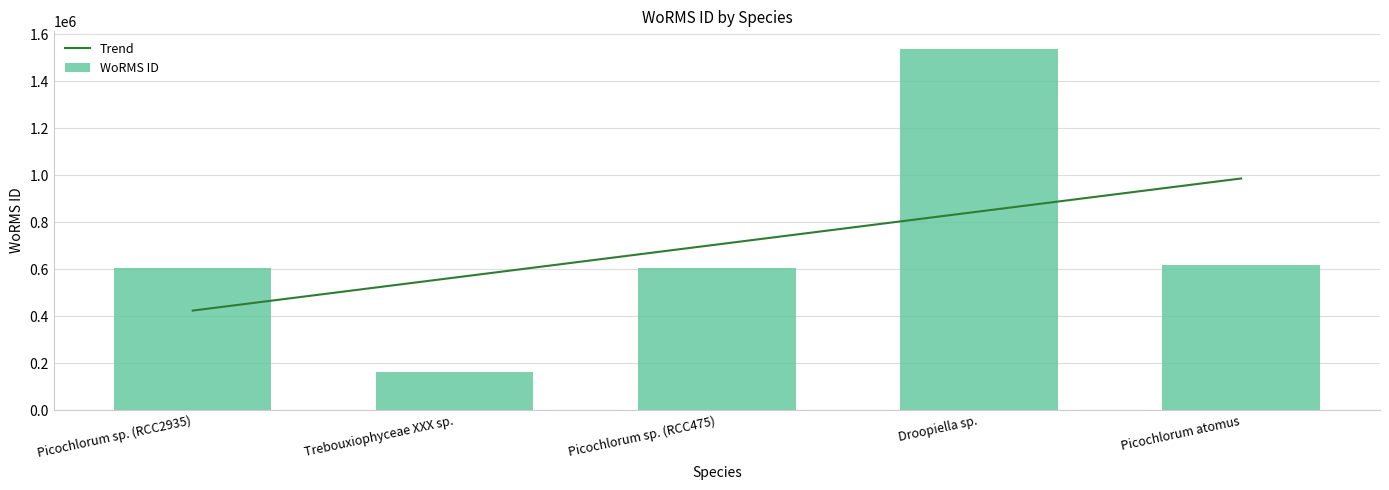

What is the ratio of the value at Picochlorum sp. (RCC2935) to the value at Droopiella sp.?

0.4